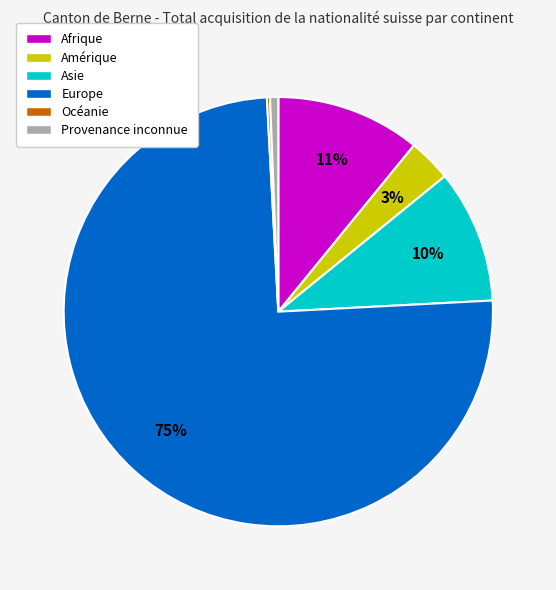

Which has a higher value, Provenance inconnue or Europe?

Europe